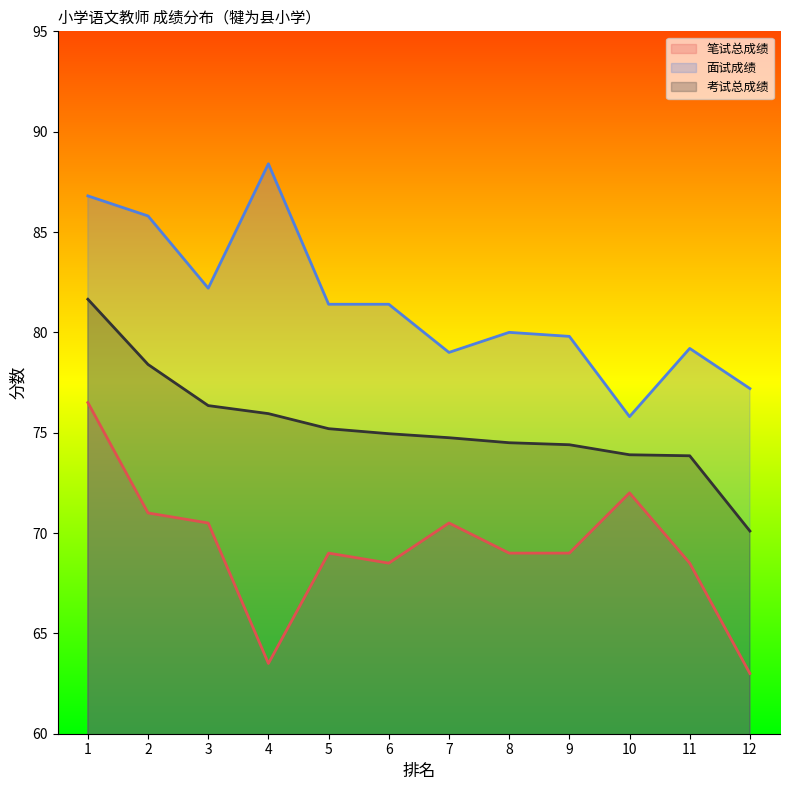

At which label does 笔试总成绩 reach its minimum?

12